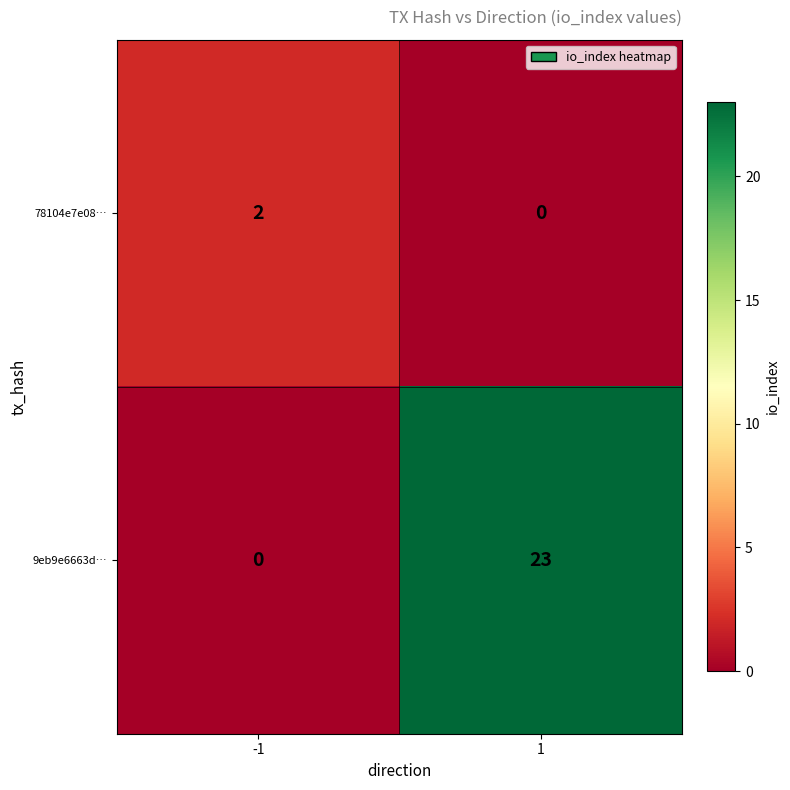

Which series has the largest range (max minus min)?

9eb9e6663d…